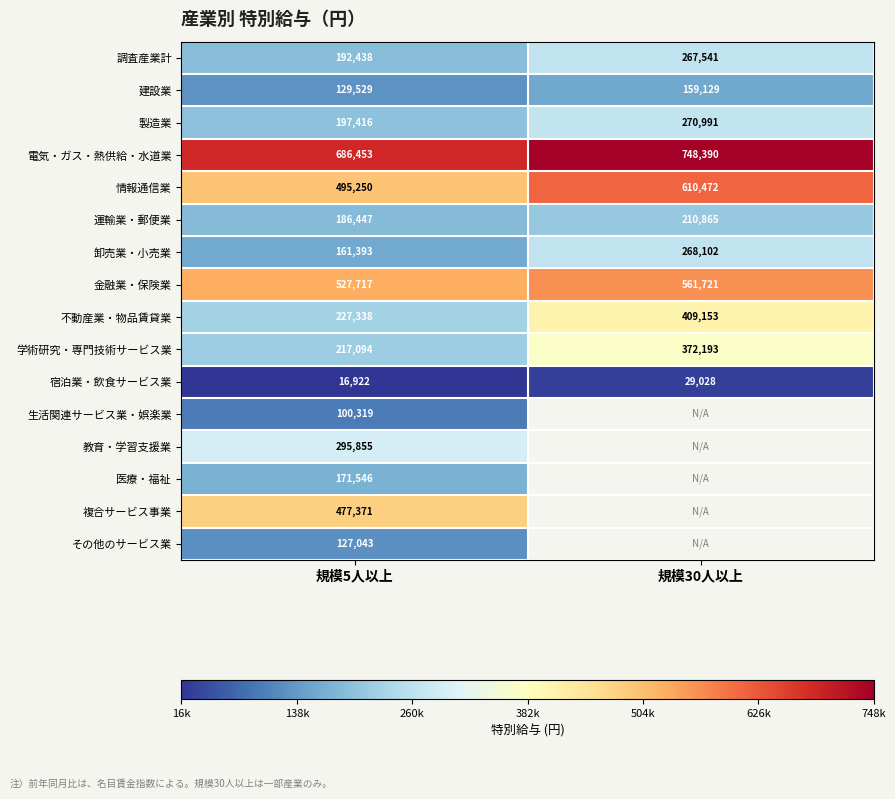

What is the spread (max minus min) of values at 規模5人以上?

669531